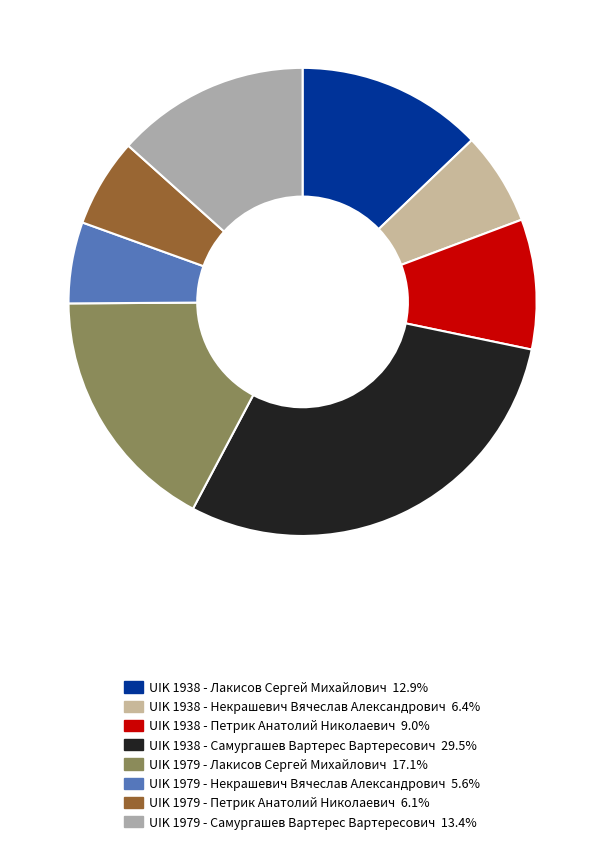

To the nearest percent, what is the combined percentage of UIK 1938 - Петрик Анатолий Николаевич and UIK 1938 - Самургашев Вартерес Вартересович?

38%